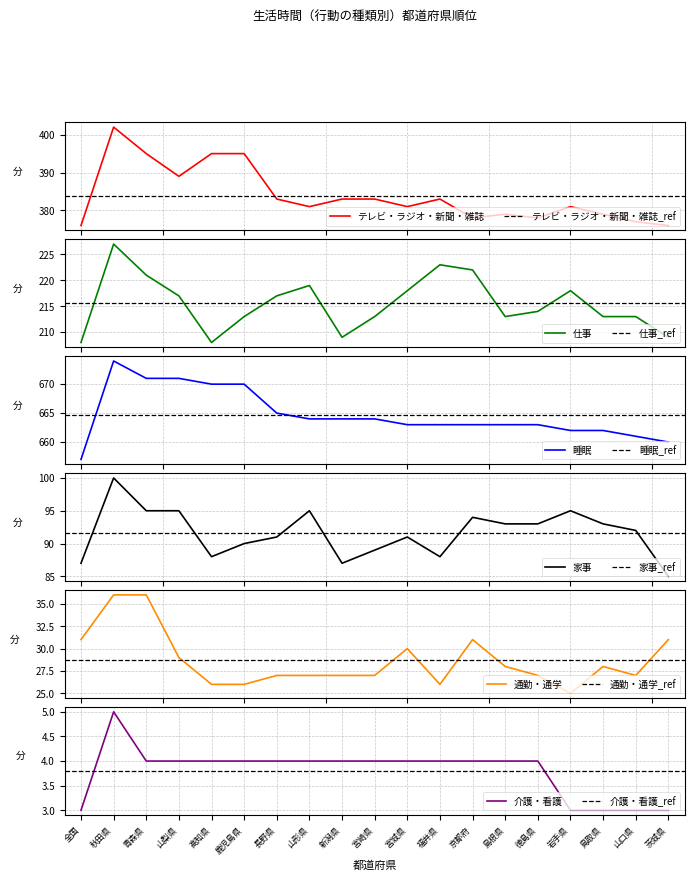

Is this an area chart (filled region under the line)?

No